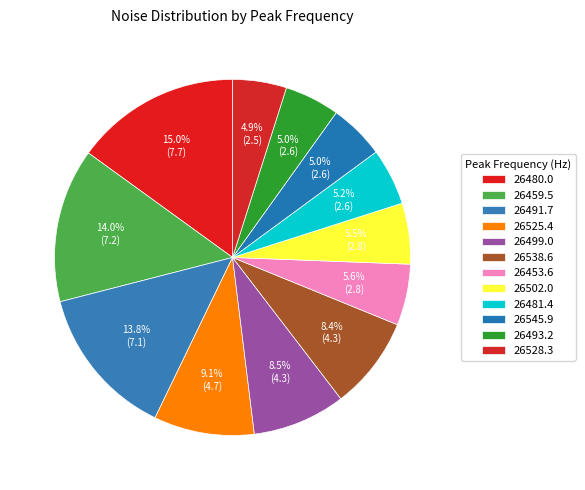

Is there any slice that represents more than half of the pie?

No